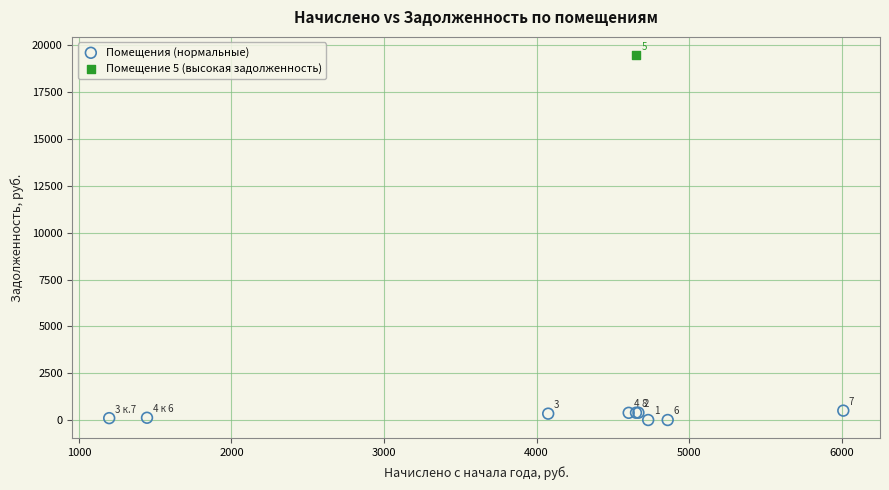

What are all the series names shown in the legend?

Помещения (нормальные), Помещение 5 (высокая задолженность)